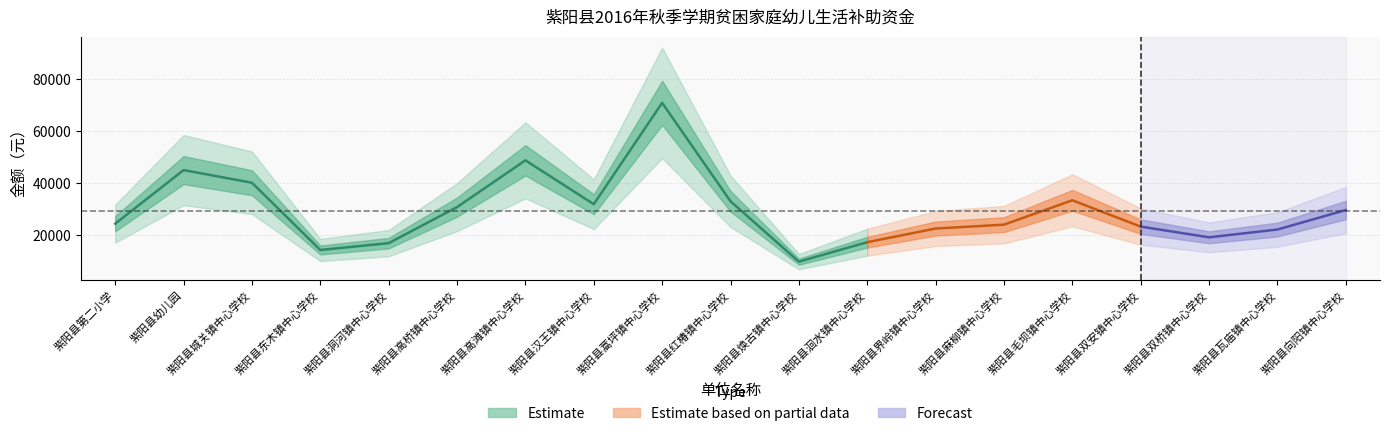

How many data points in 金额 are less than 24375?

9